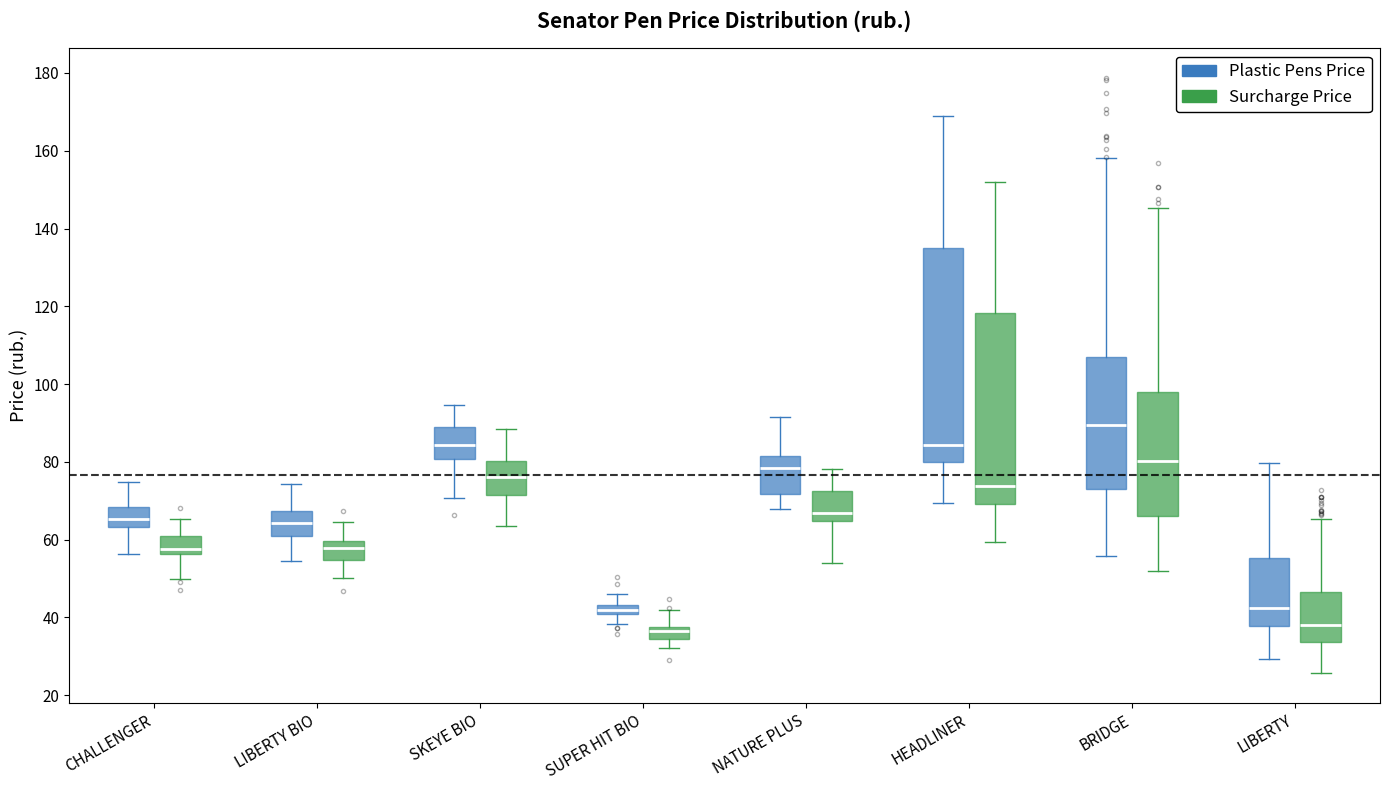

Which box has the highest median line?

BRIDGE (Plastic Pens Price)